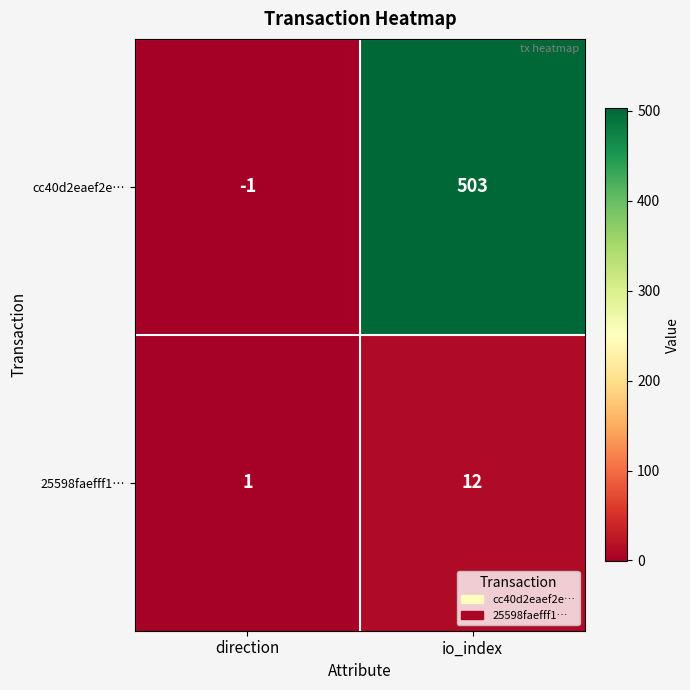

What is the sum of all cc40d2eaef2e… values?

502